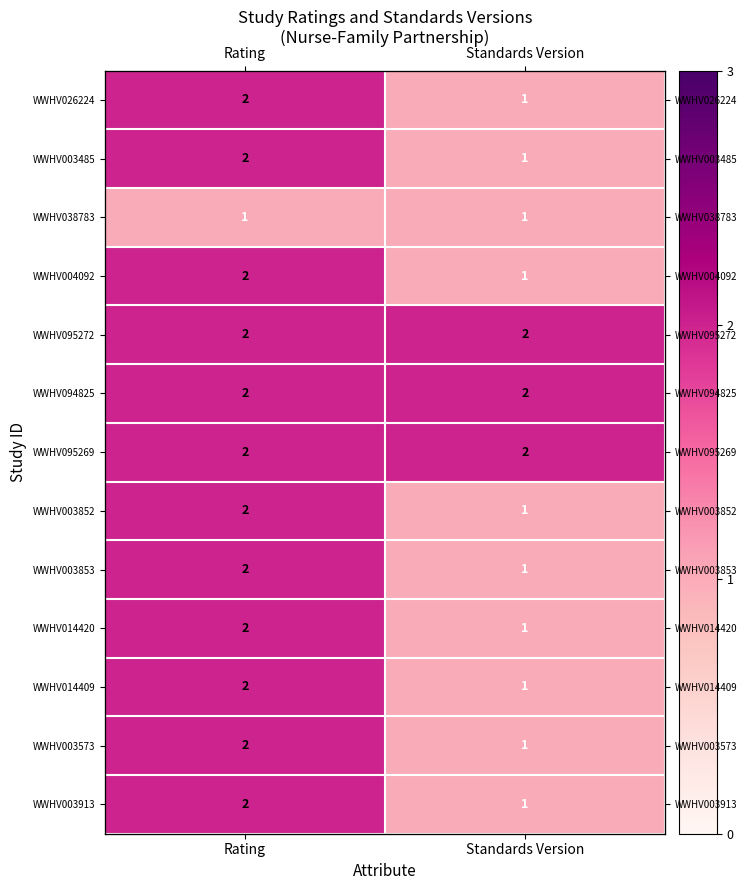

What is the sum of all WWHV003913 values?

3